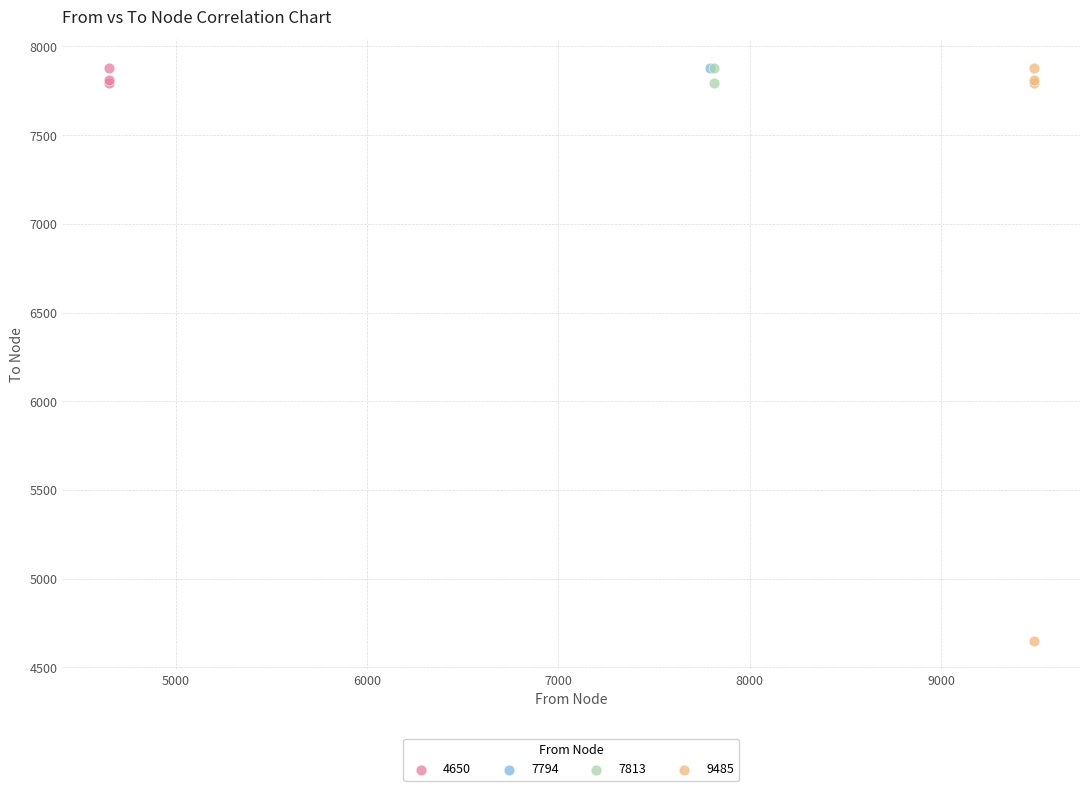

Which series contains the lowest Y value?

9485